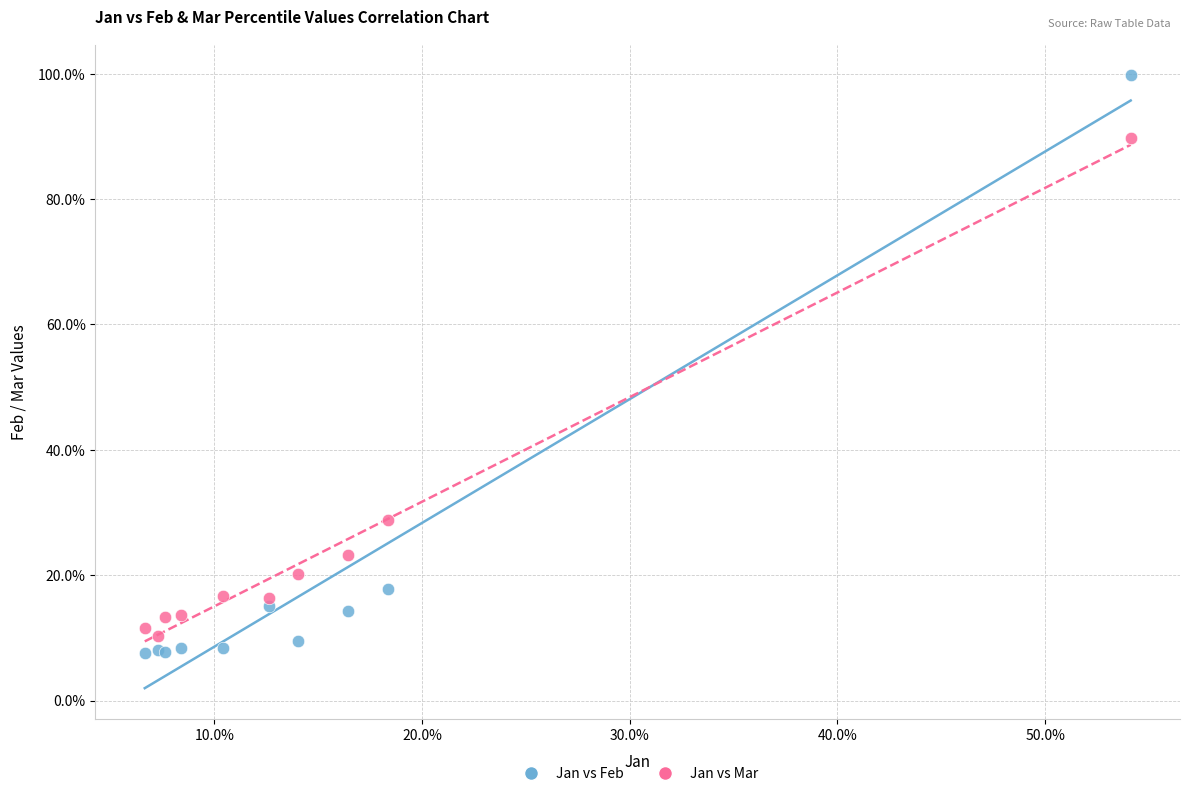

Which series contains the highest Y value?

Jan vs Feb